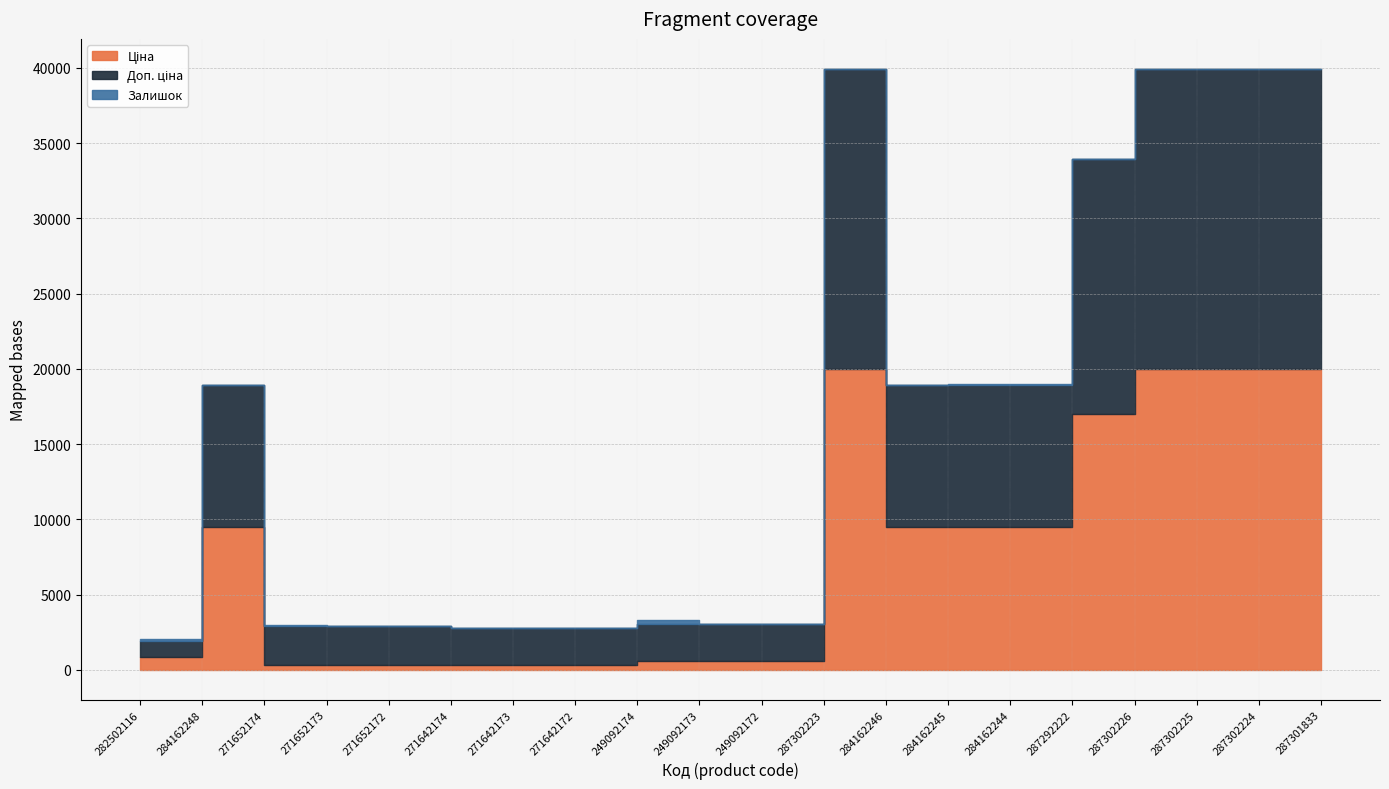

Which series changed the most between 271642172 and 287301833?

Ціна